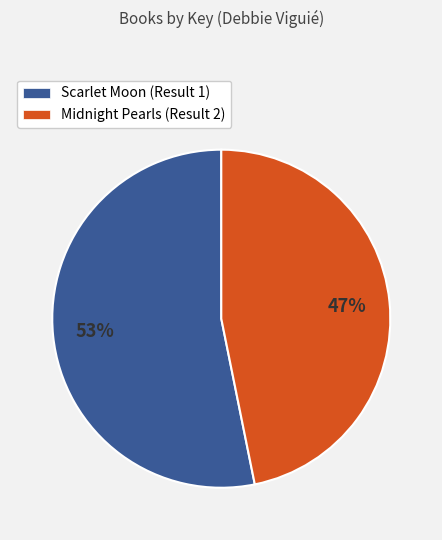

To the nearest percent, what percentage of the pie is Scarlet Moon (Result 1)?

53%